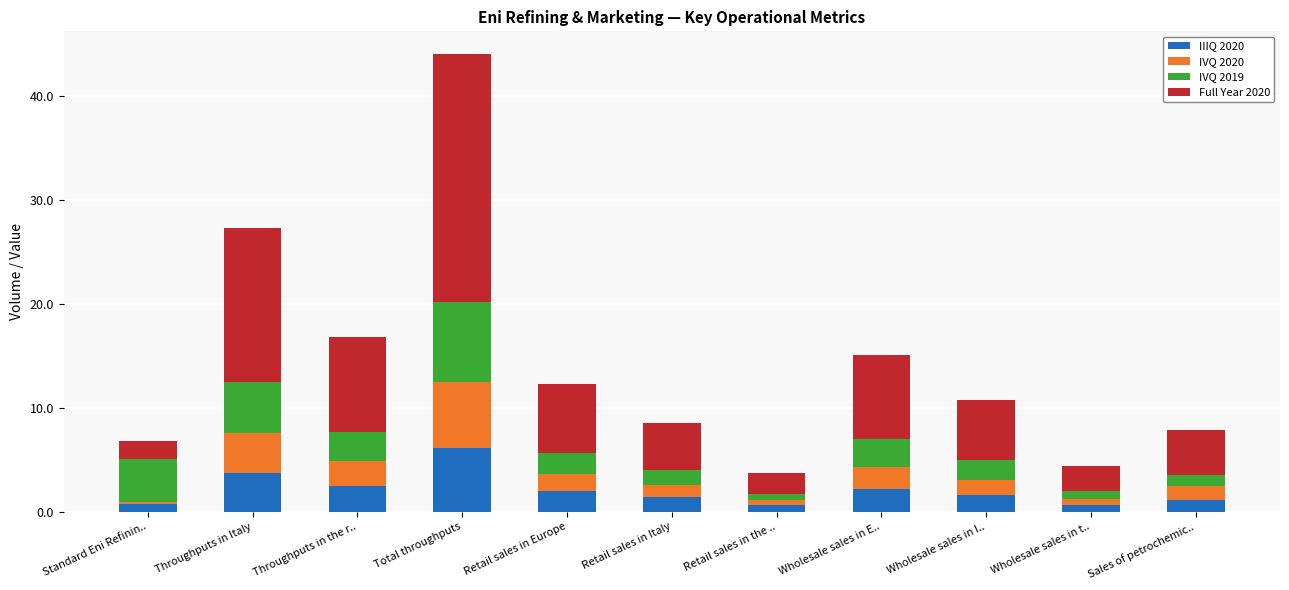

What is the difference between the maximum and minimum values in the IIIQ 2020 series?

5.5